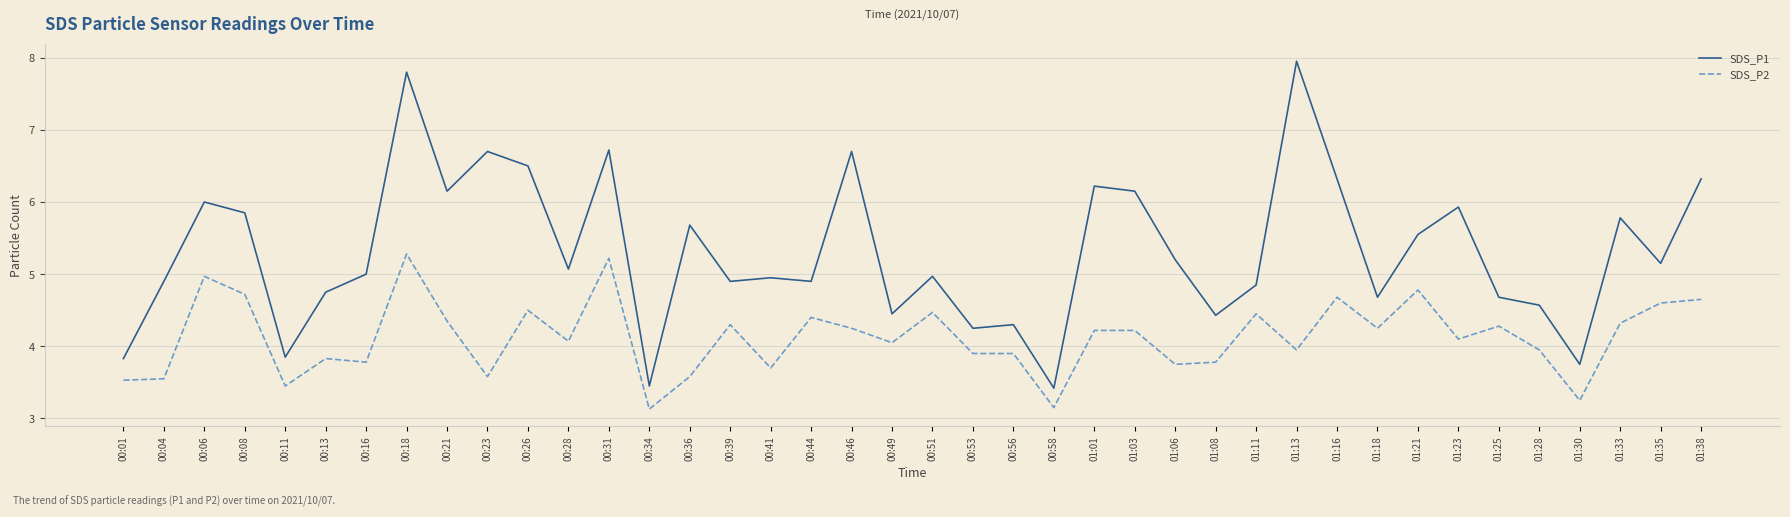

What is the lowest value of the SDS_P1 series?

3.4